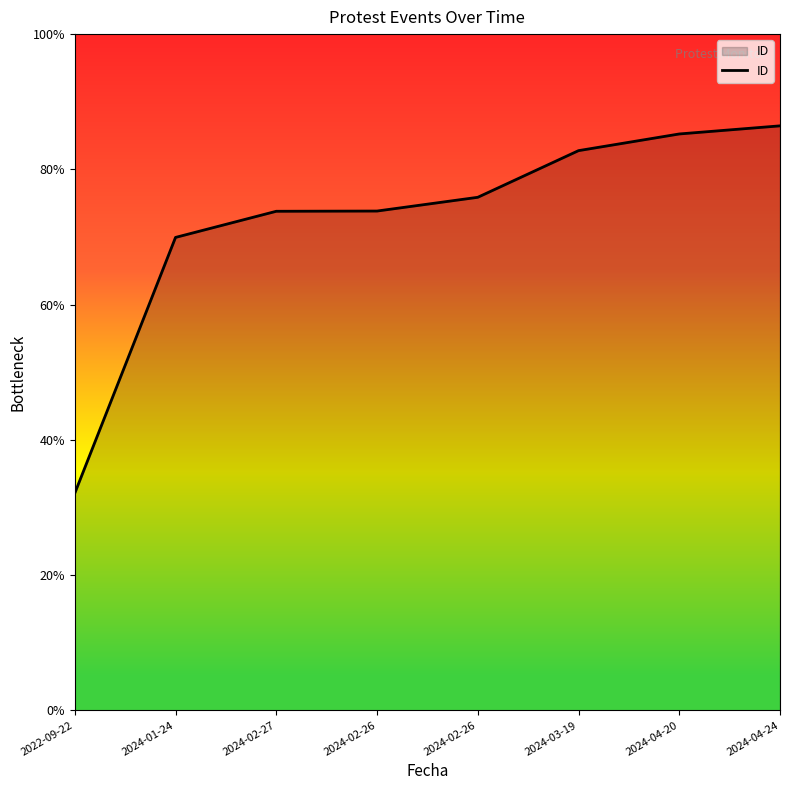

What is the label of the 4th point from the right?

2024-02-26